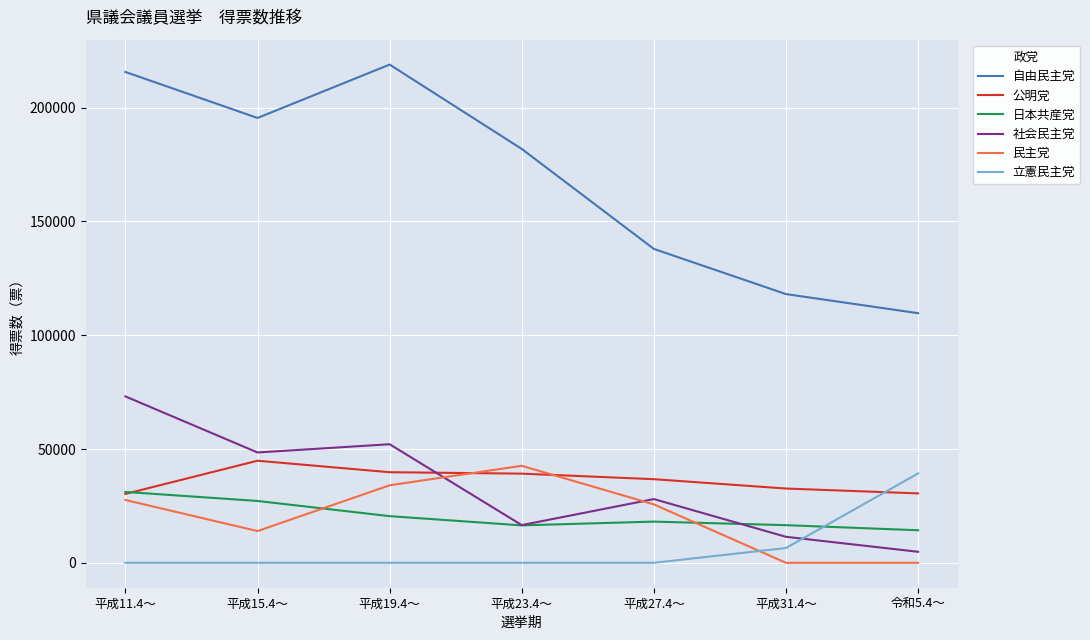

How many categories are shown in the chart?

7